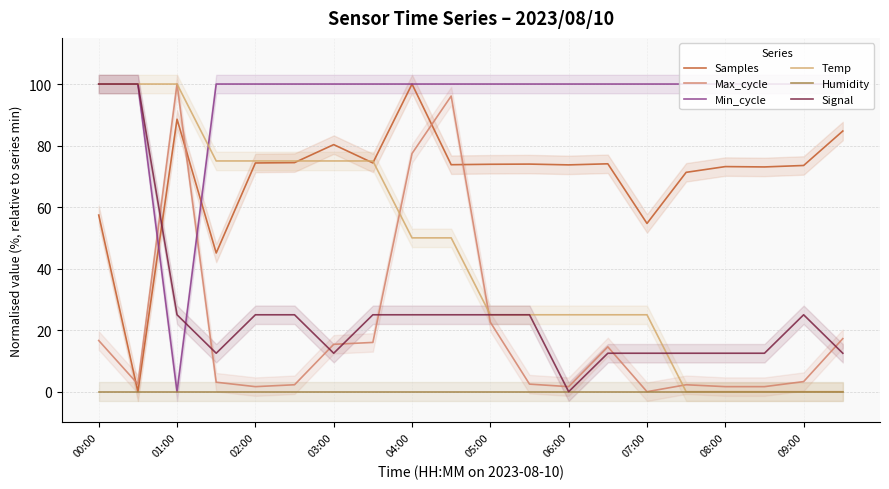

What position from the left is 06:00?

13